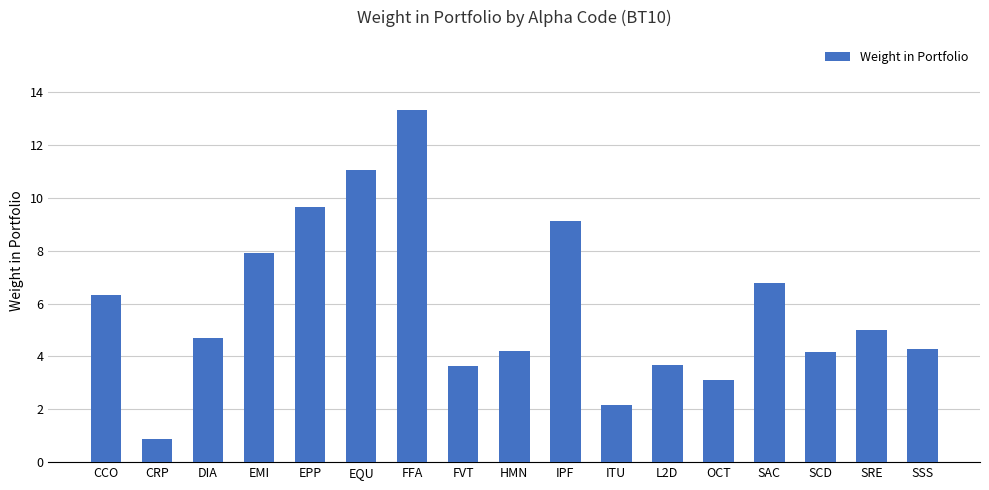

Is it true that the value at EMI is 7.9?

True